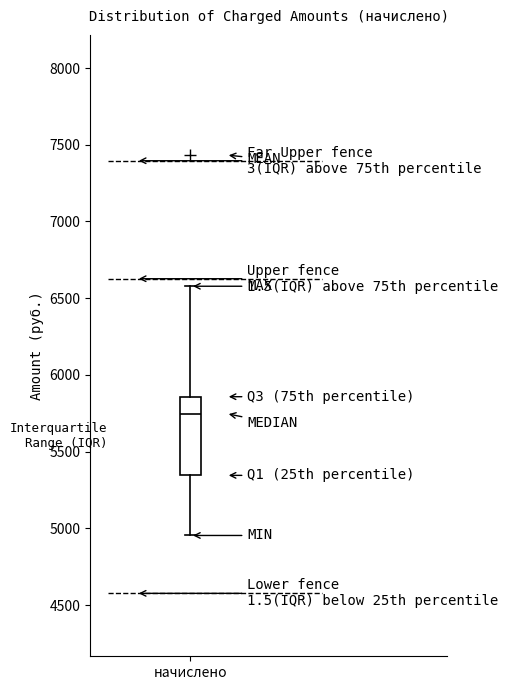

Read this box plot against the y-axis: the position of the median line, the range covered by the box, and the ends of both whiskers. The values are not printed on the chart, so give them approximately, as read against the axis.

median 5750, box 5350 to 5850, whiskers 4950 to 6600